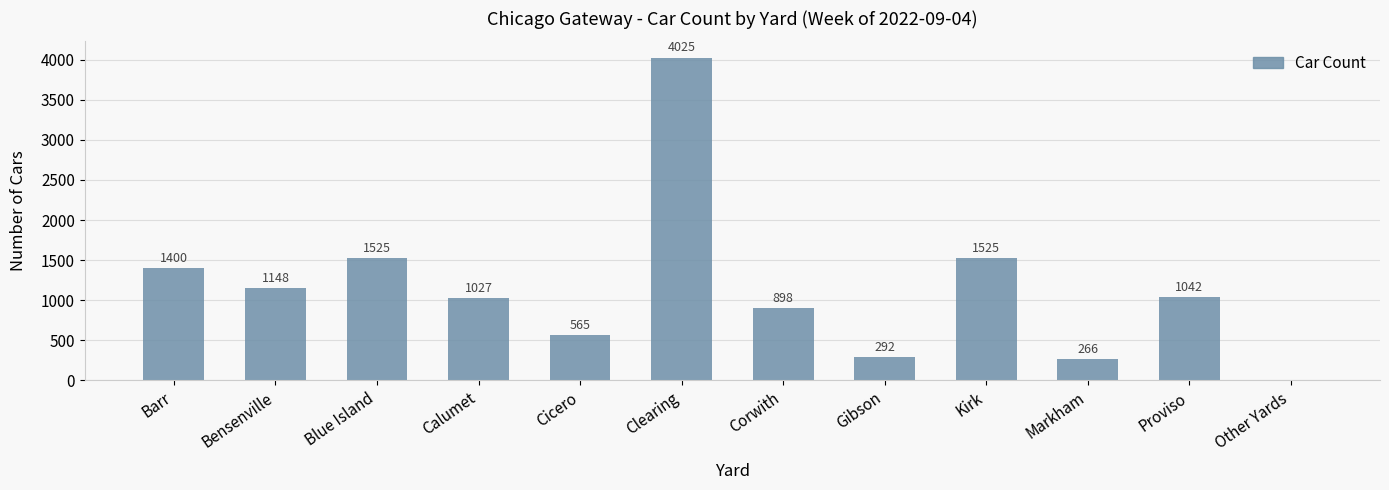

Reading right to left, transcribe all the data shown in this chart.

0	1042	266	1525	292	898	4025	565	1027	1525	1148	1400